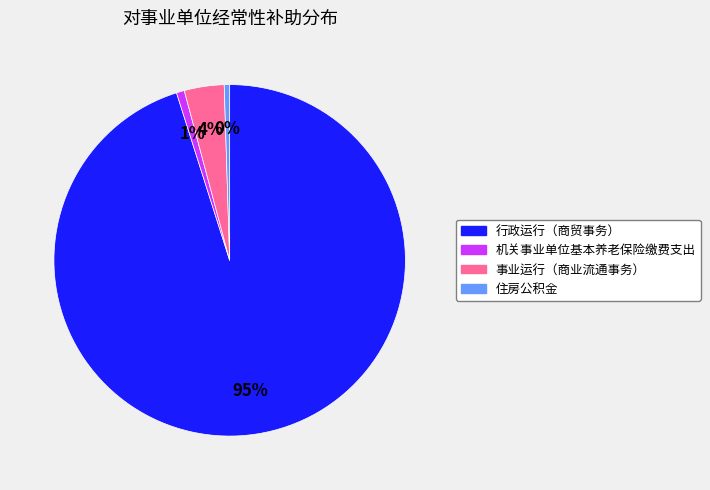

Between 住房公积金 and 事业运行（商业流通事务）, which is larger?

事业运行（商业流通事务）